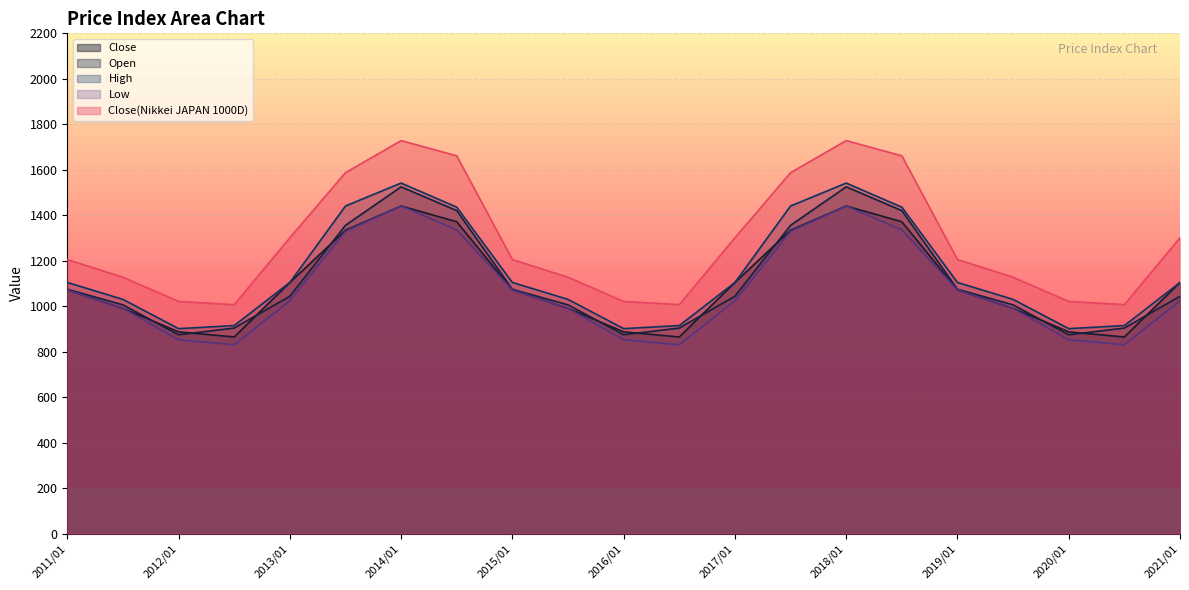

How many series are shown in this chart?

5